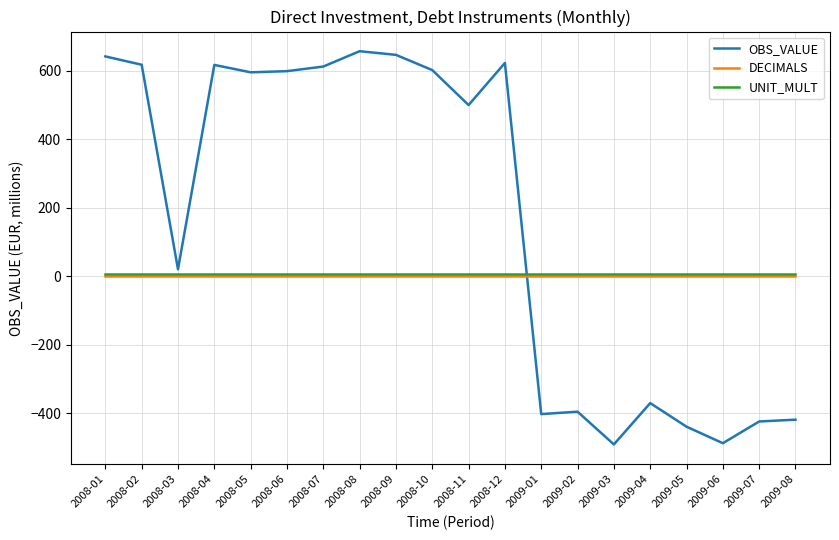

What is the difference between the highest and lowest values at 2008-03?

19.9